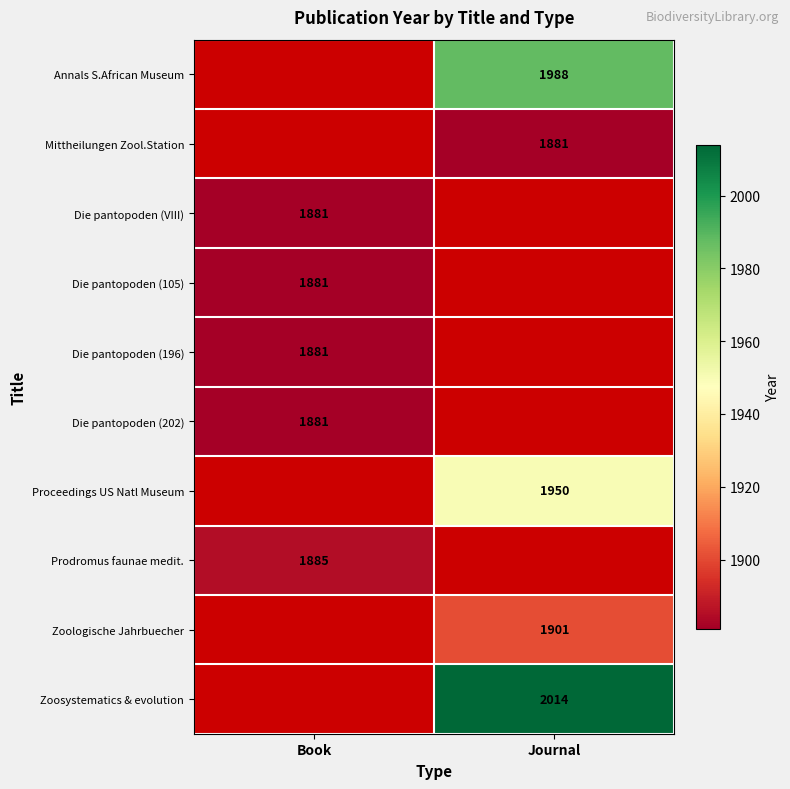

Count the number of categories in the chart.

2